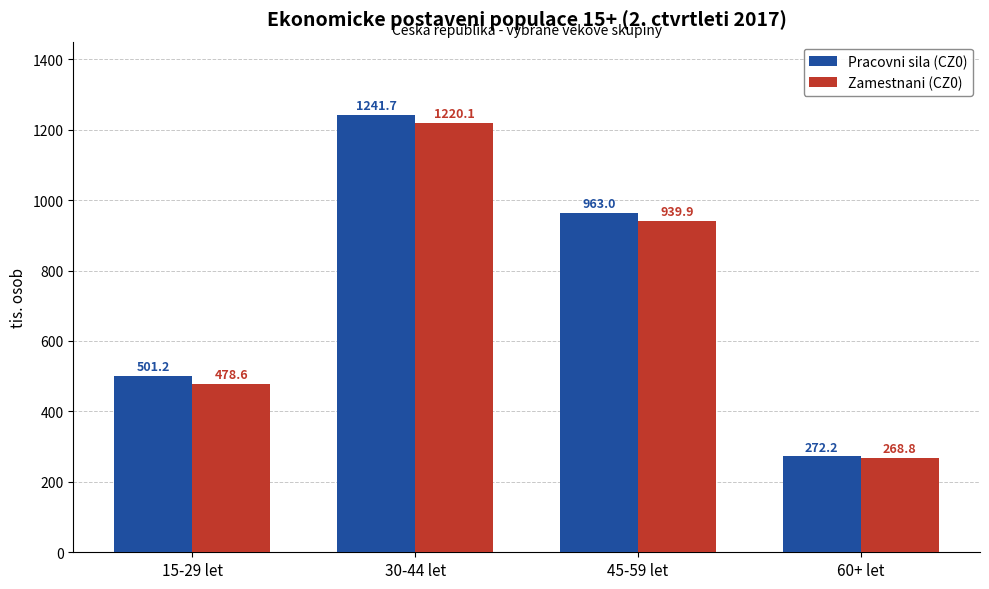

True or false: Pracovni sila (CZ0) has a value of 425.7 at 60+ let.

False